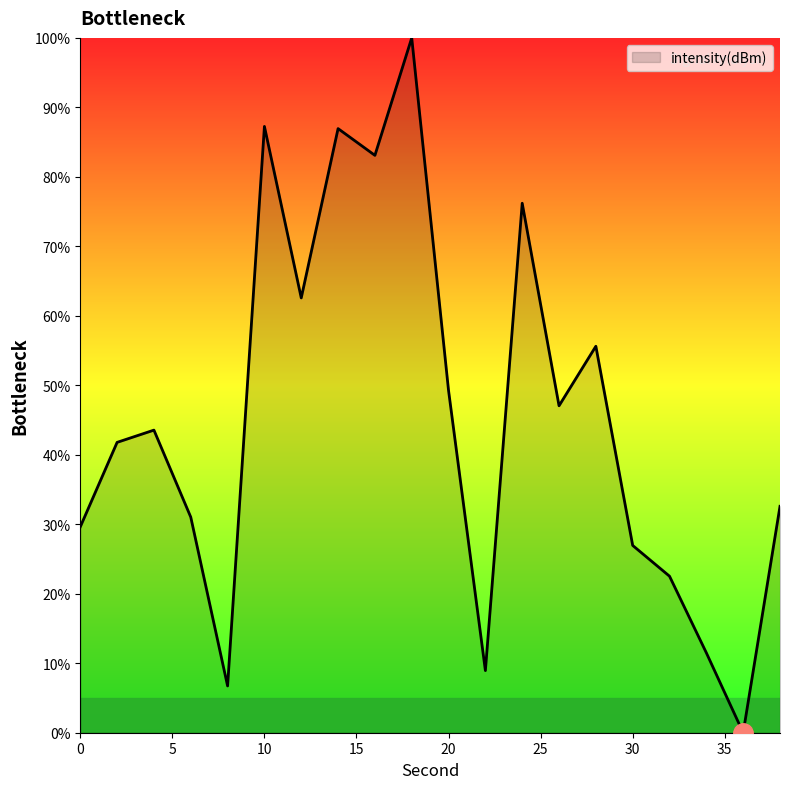

What is the difference between the maximum and minimum values?

100.0